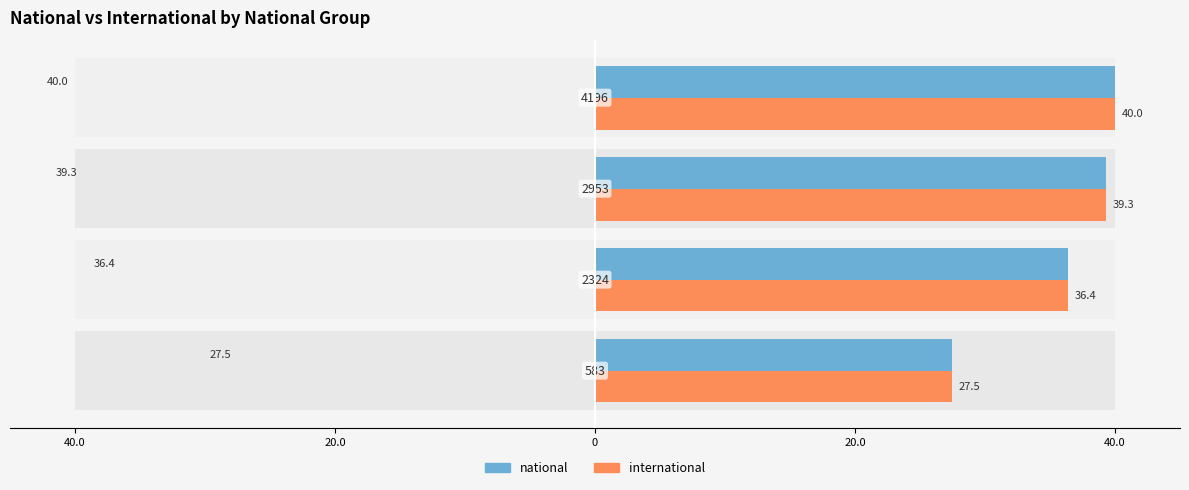

How many data points in international are less than 39?

2